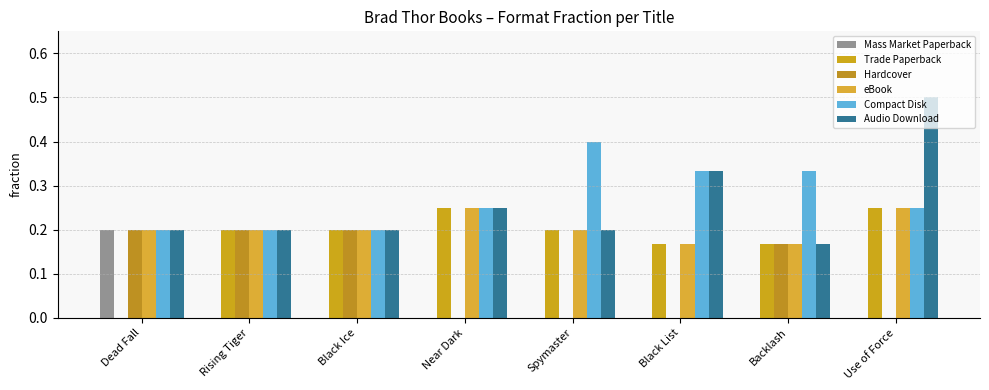

How many groups of bars are there?

8